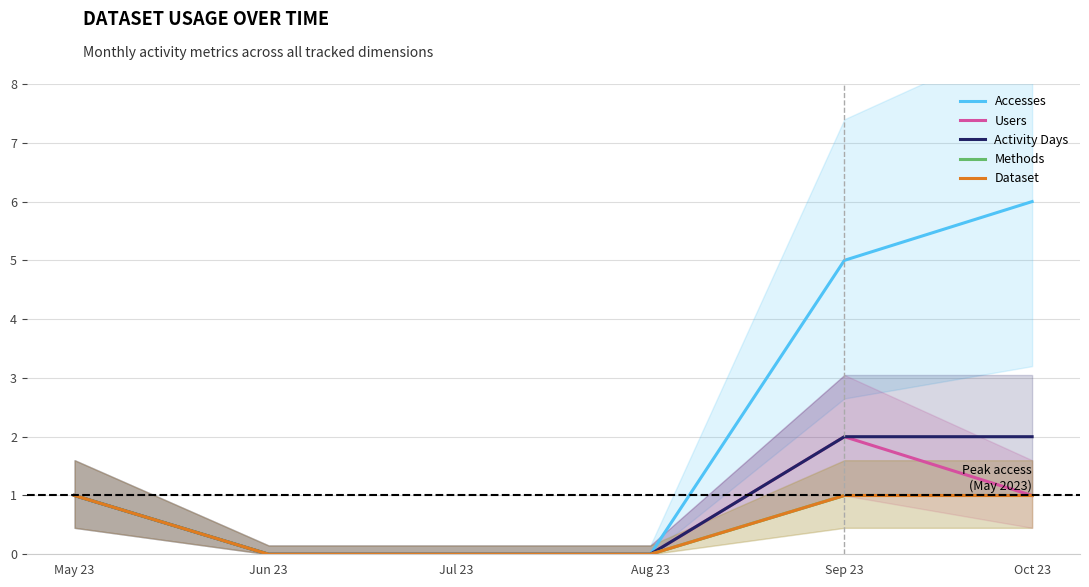

Reading right to left, transcribe all the data shown in this chart.

Accesses: 6	5	0	0	0	1
Users: 1	2	0	0	0	1
Activity Days: 2	2	0	0	0	1
Methods: 1	1	0	0	0	1
Dataset: 1	1	0	0	0	1